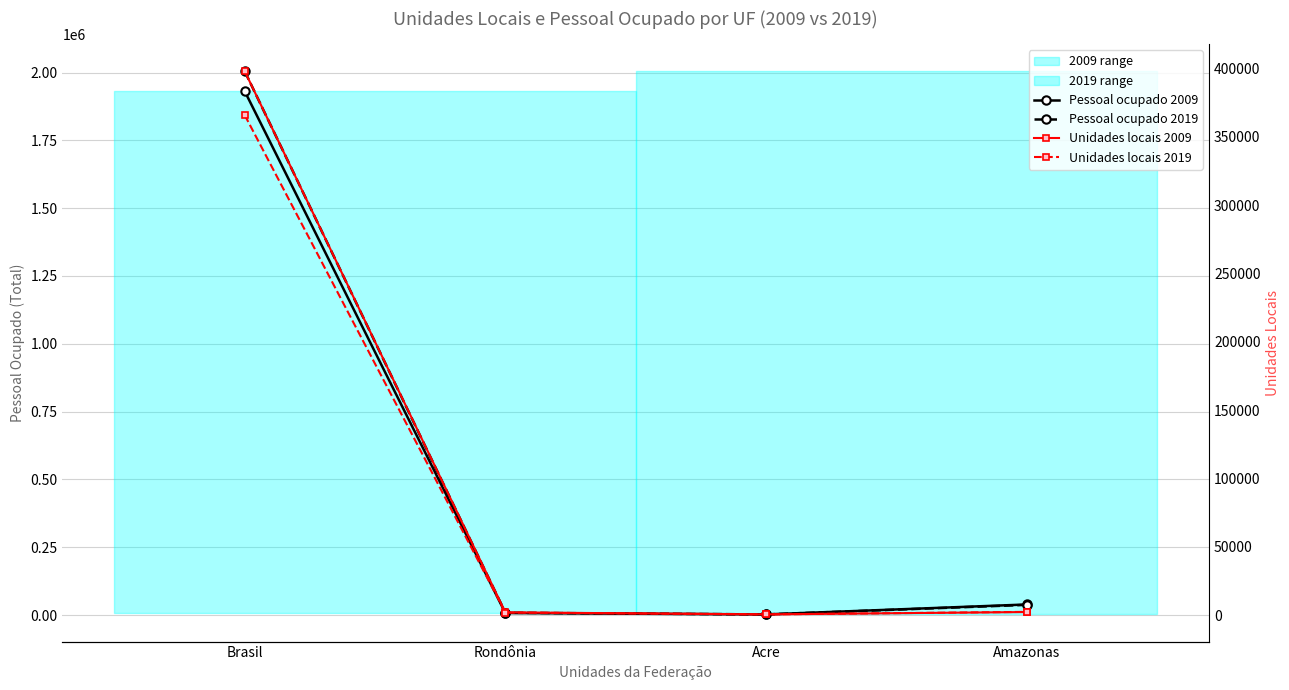

At which category does the chart reach its minimum across all series?

Acre